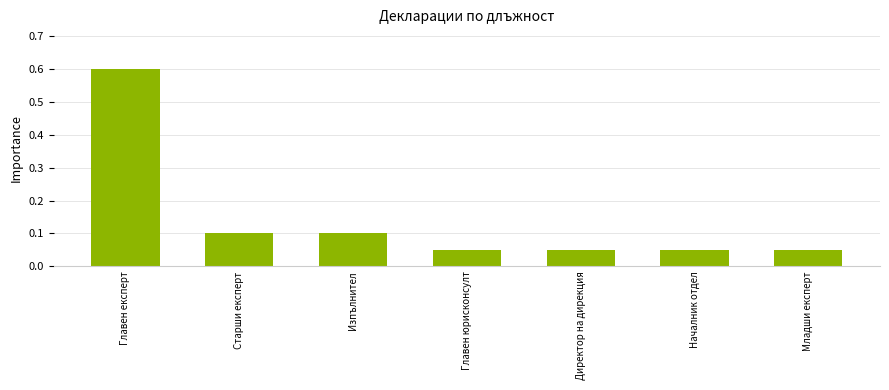

The chart shows a value of 1.1 at Главен експерт. True or false?

False